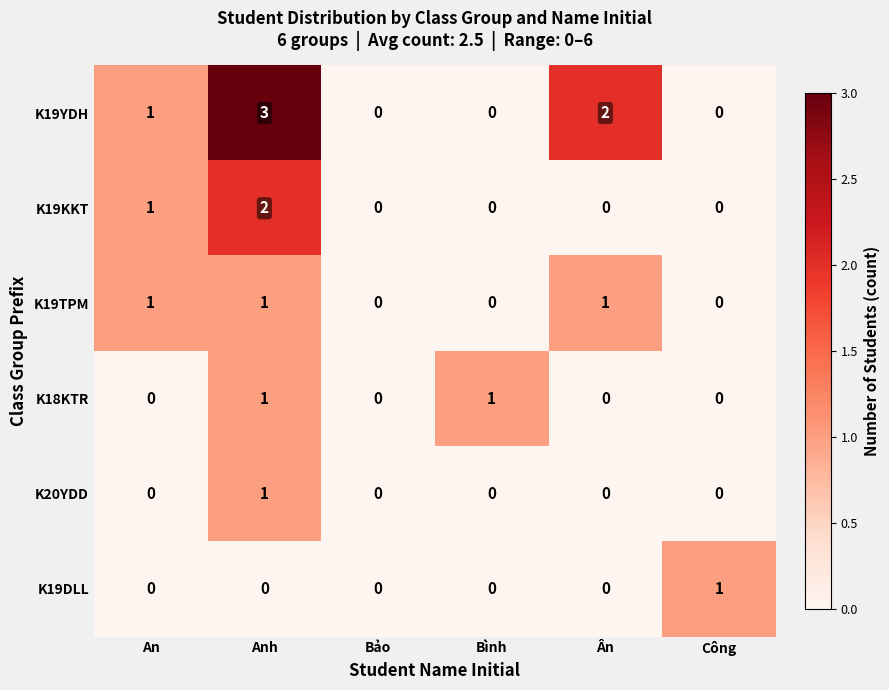

Where is K19YDH nearest to the value 1?

An